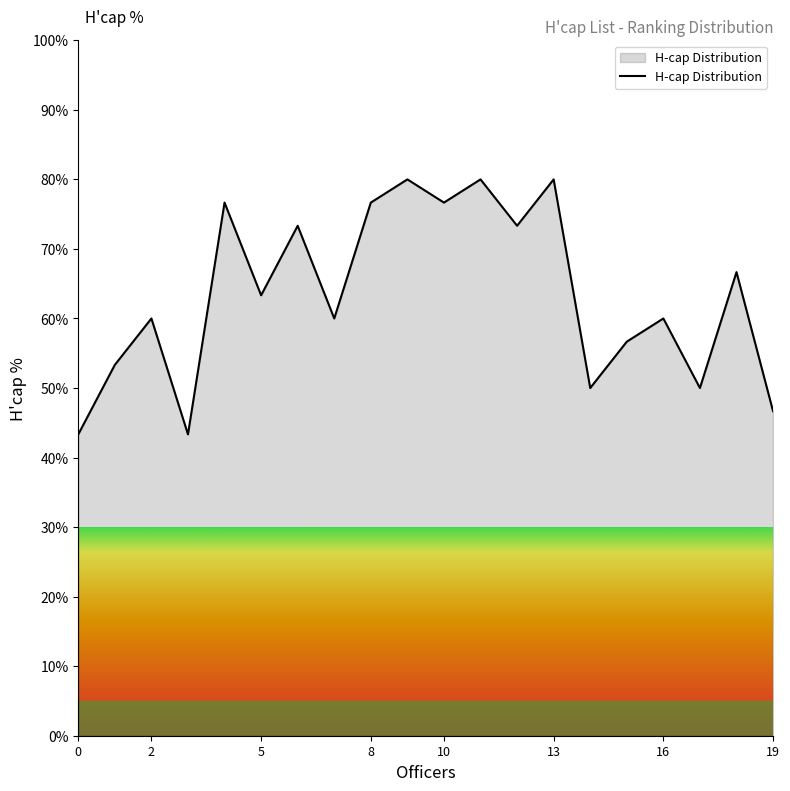

Reading right to left, list all the values displayed in this chart.

46.7	66.7	50.0	60.0	56.7	50.0	80.0	73.3	80.0	76.7	80.0	76.7	60.0	73.3	63.3	76.7	43.3	60.0	53.3	43.3